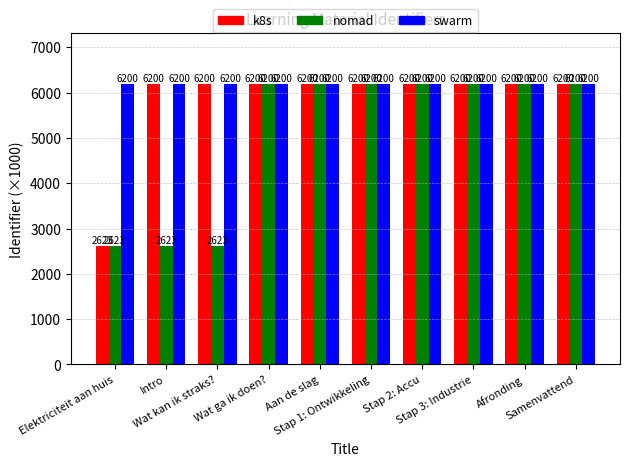

Where does the k8s series first go above 6200?

Intro